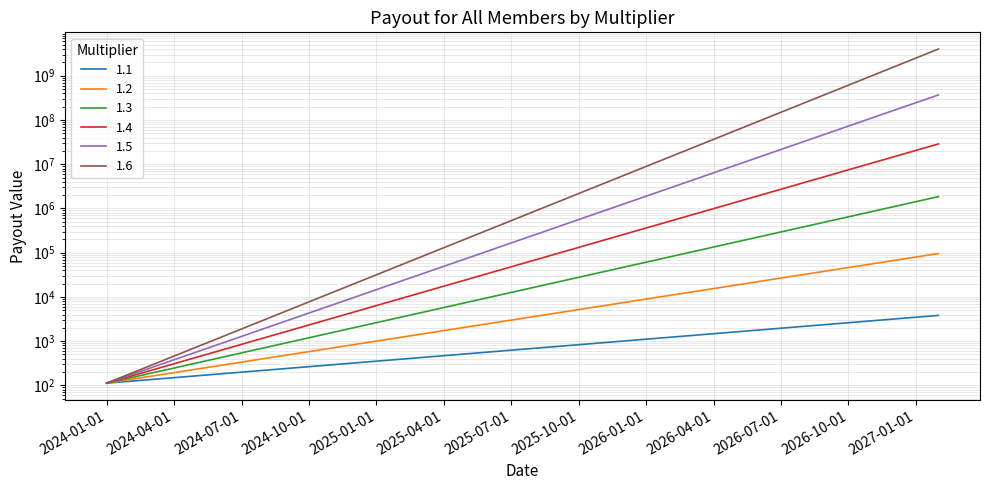

True or false: 1.4 and 1.2 cross at least once.

False